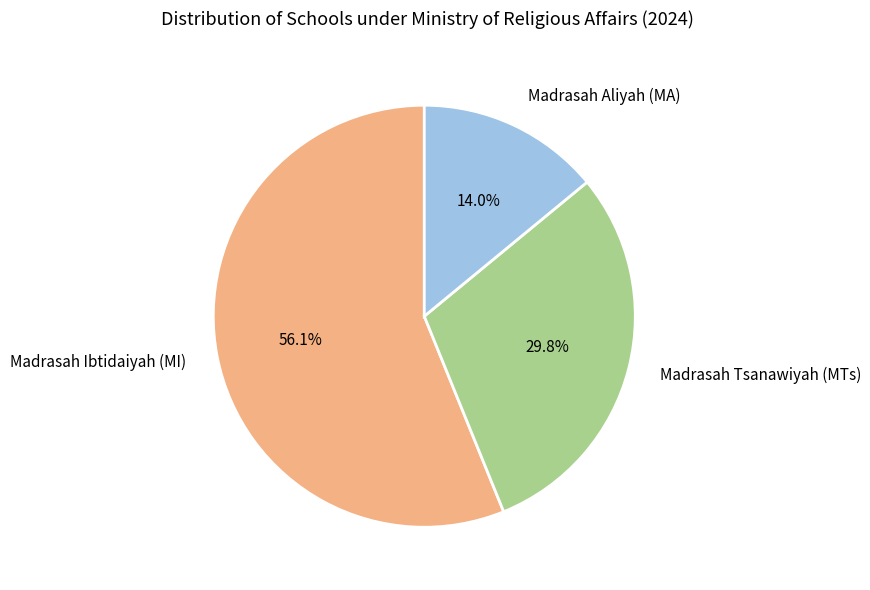

To the nearest percent, what is the difference between the largest and smallest slice percentages?

42%